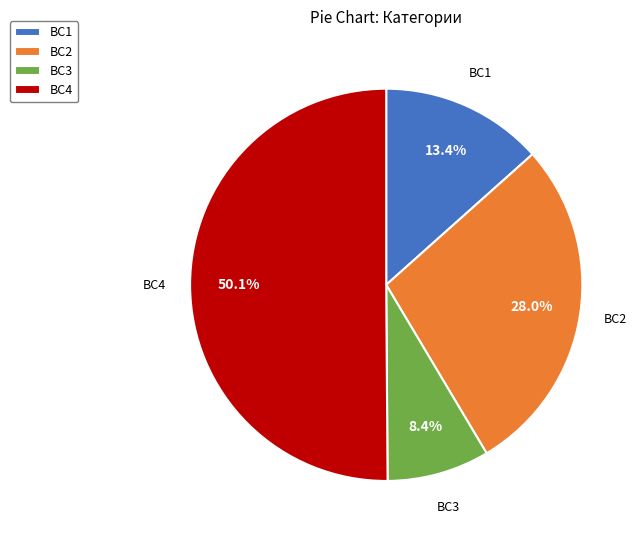

Is ВС1 the majority of the pie?

No